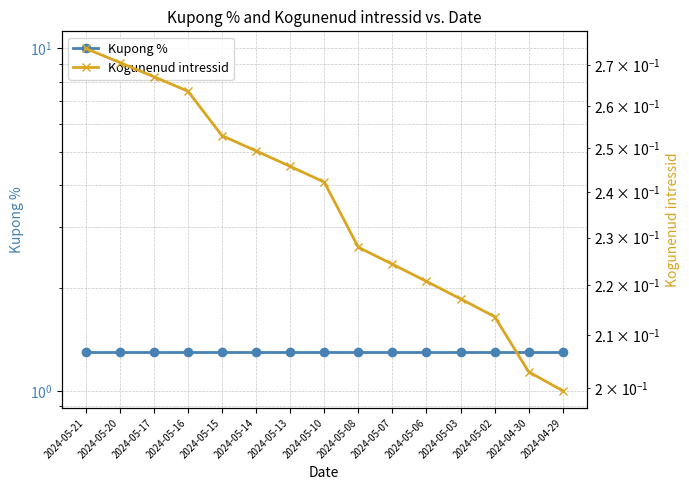

Is the value of Kogunenud intressid at 2024-05-03 greater than the value of Kupong % at 2024-05-08?

No